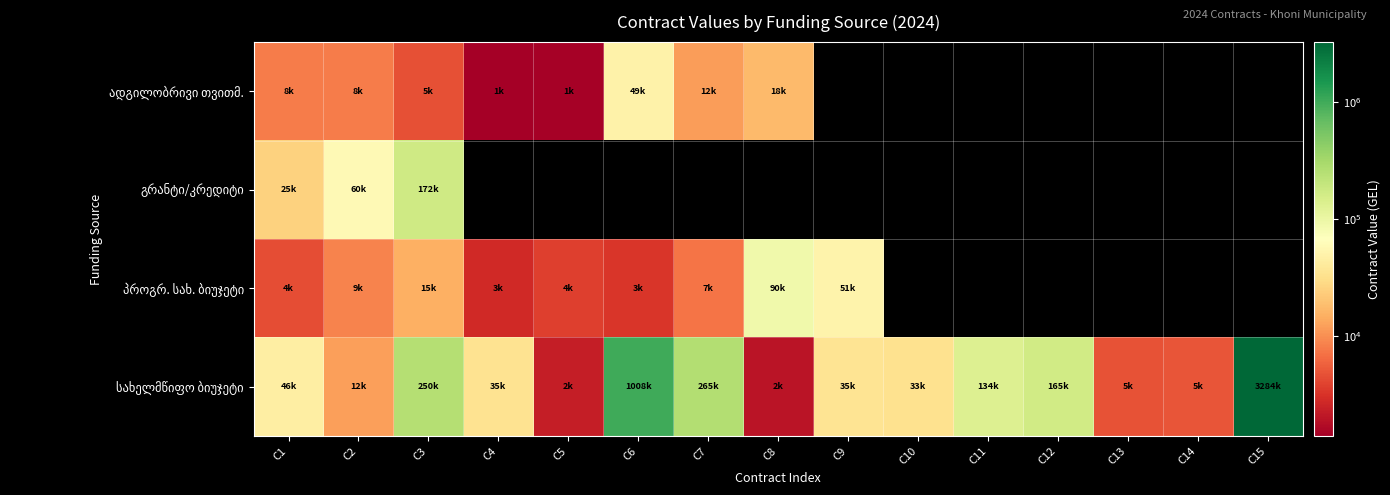

True or false: ადგილობრივი თვითმ. has a value of 3421.7 at C2.

False